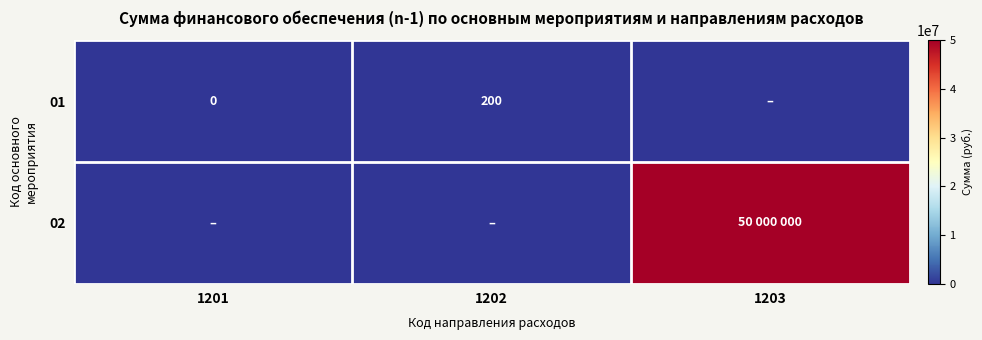

Count the number of categories in the chart.

3